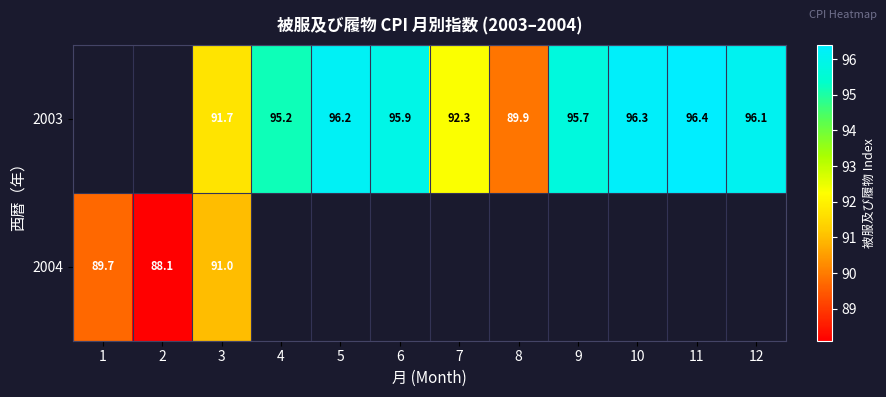

What is the sum of the 2003 values at 9 and 11?

192.1